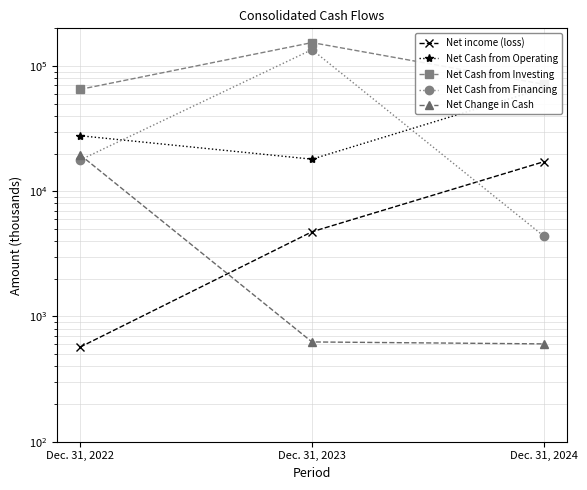

At which label is Net Cash from Operating closest to 42248?

Dec. 31, 2022